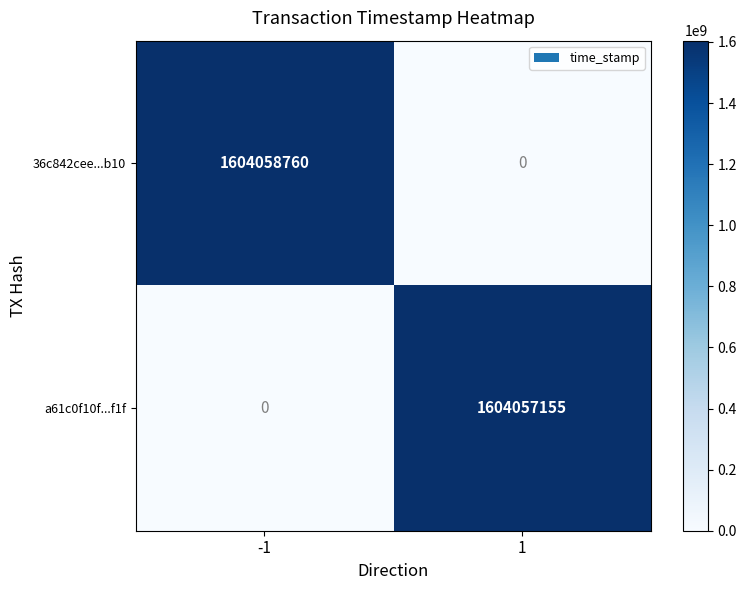

True or false: 36c842cee...b10 has a value of 2538688202 at -1.

False